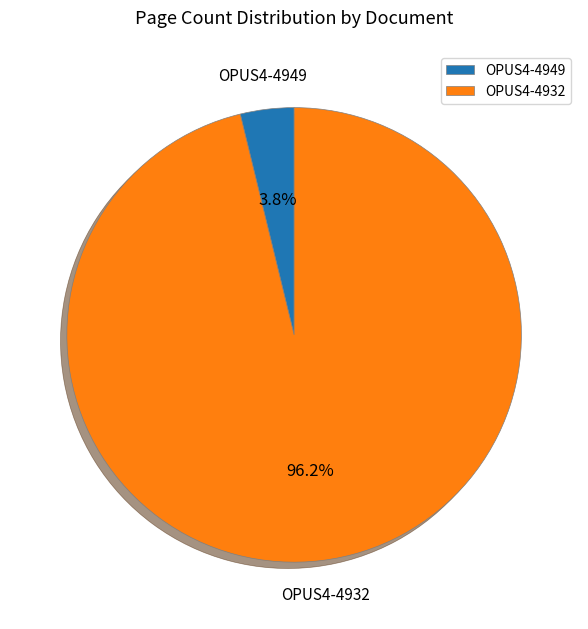

Combined, do OPUS4-4932 and OPUS4-4949 account for over 50%?

Yes